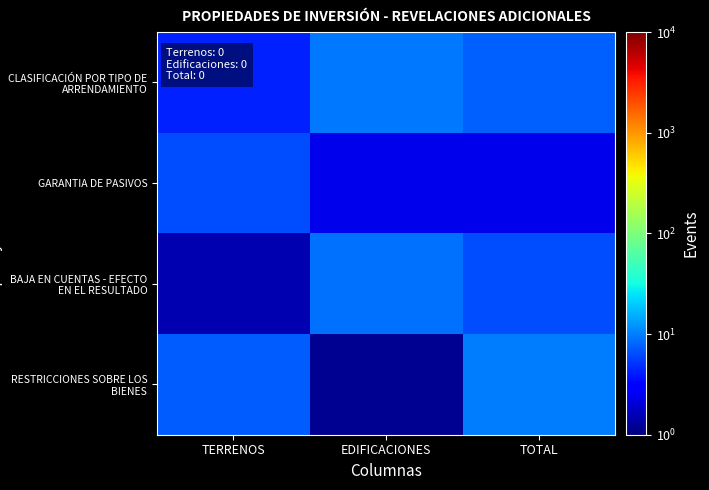

Which series changed the most between EDIFICACIONES and TOTAL?

RESTRICCIONES SOBRE LOS BIENES